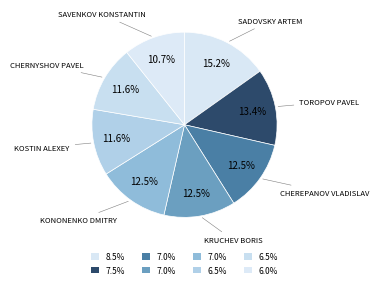

Count the number of slices in the pie.

8